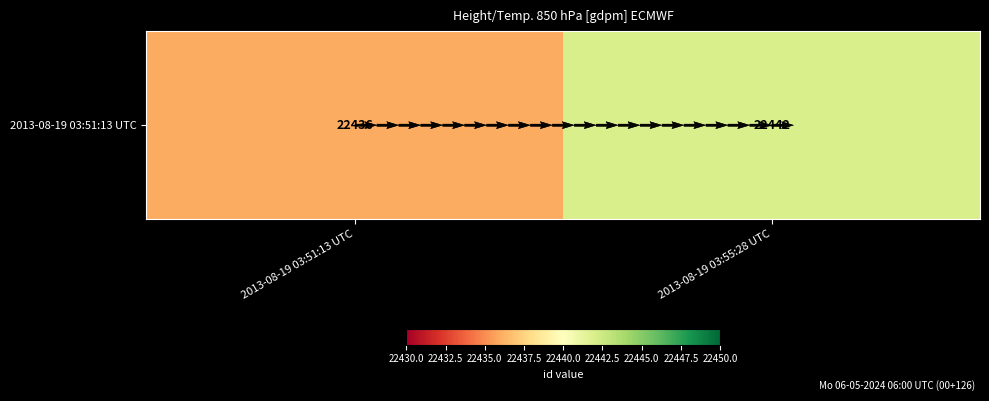

What is the smallest value displayed?

22436